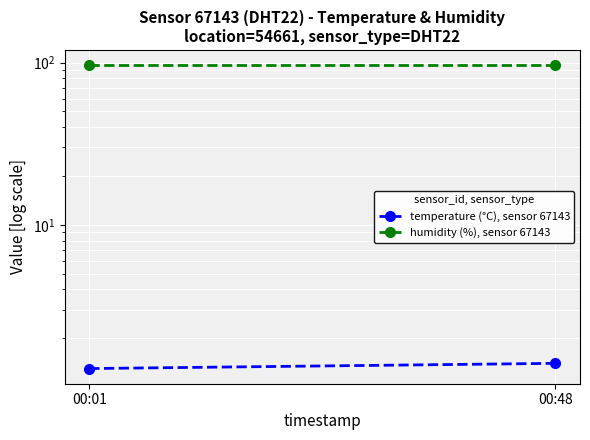

At how many categories does at least one series exceed 51?

2